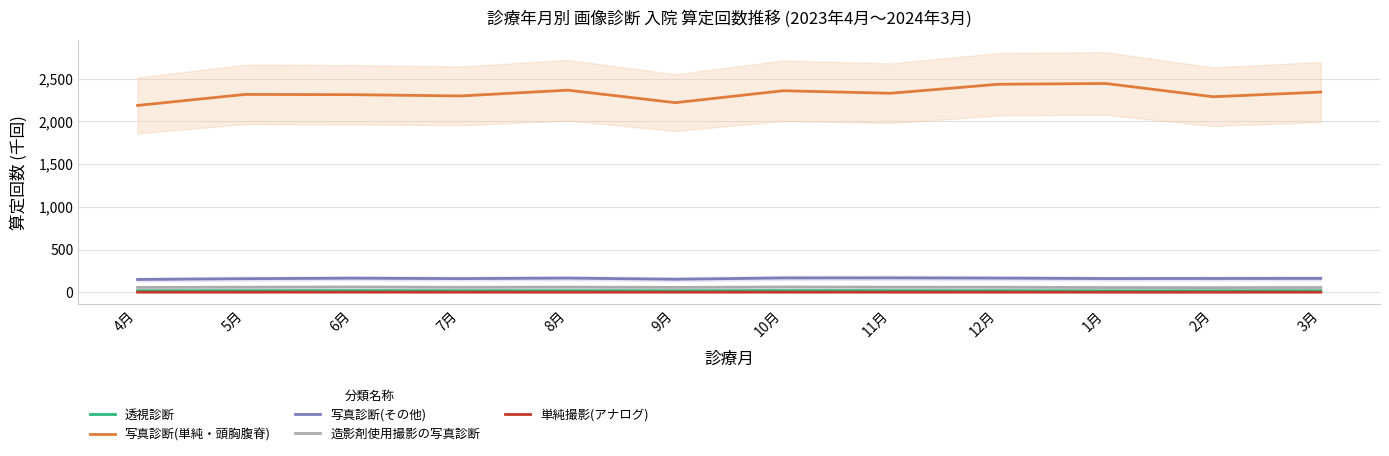

Which label corresponds to the smallest value in the chart?

2月